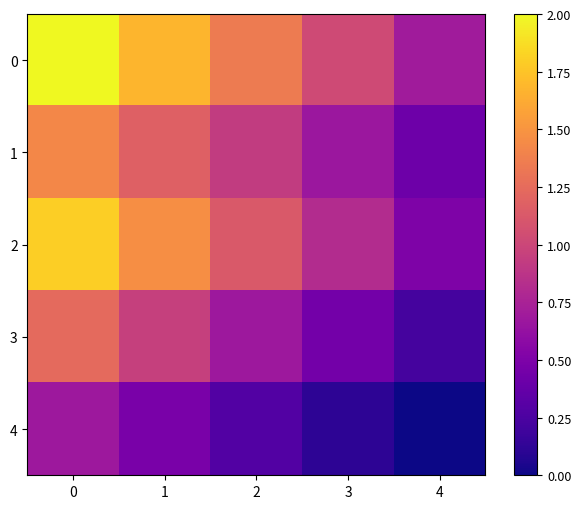

Between 4 and 2, which is larger?

2